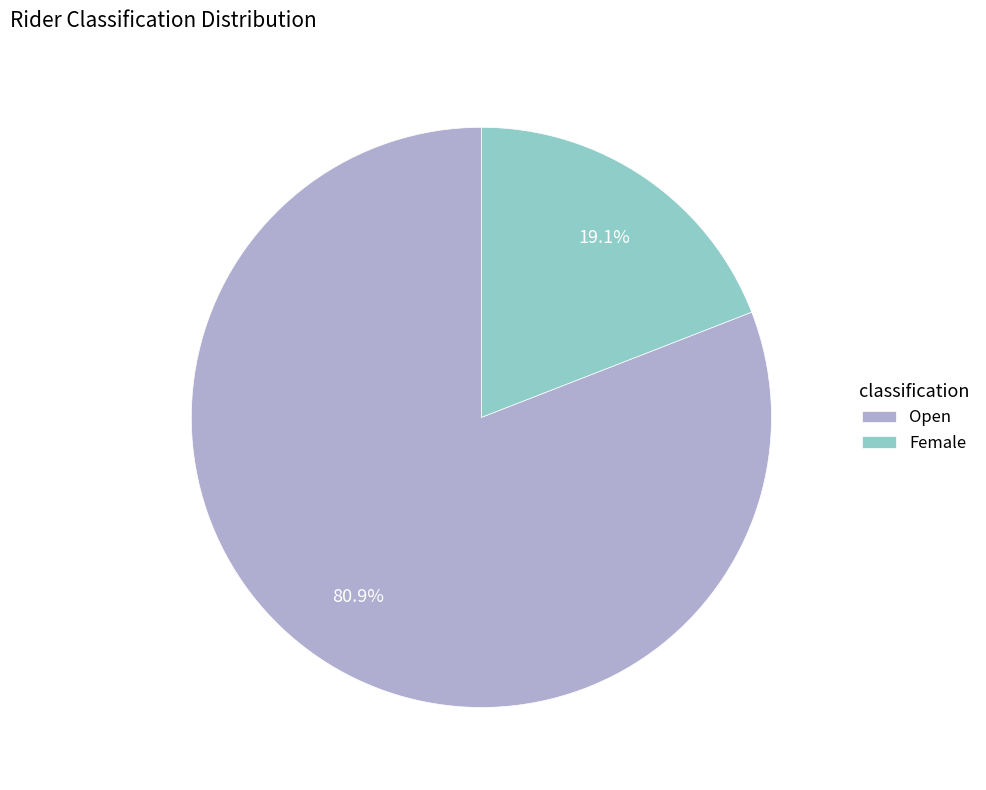

What is the ratio of the value at Open to the value at Female?

4.2